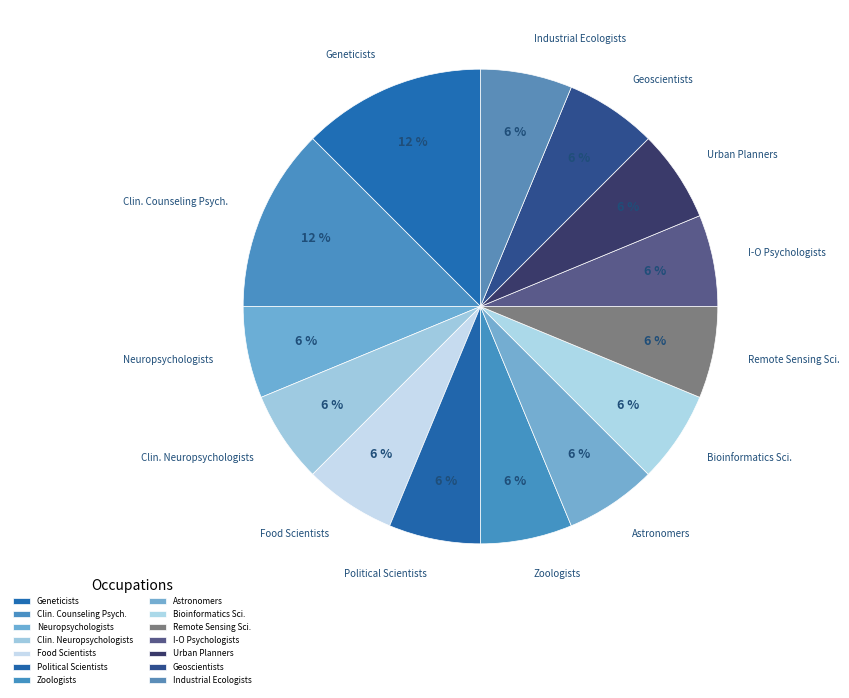

True or false: Industrial Ecologists accounts for 17% of the total.

False